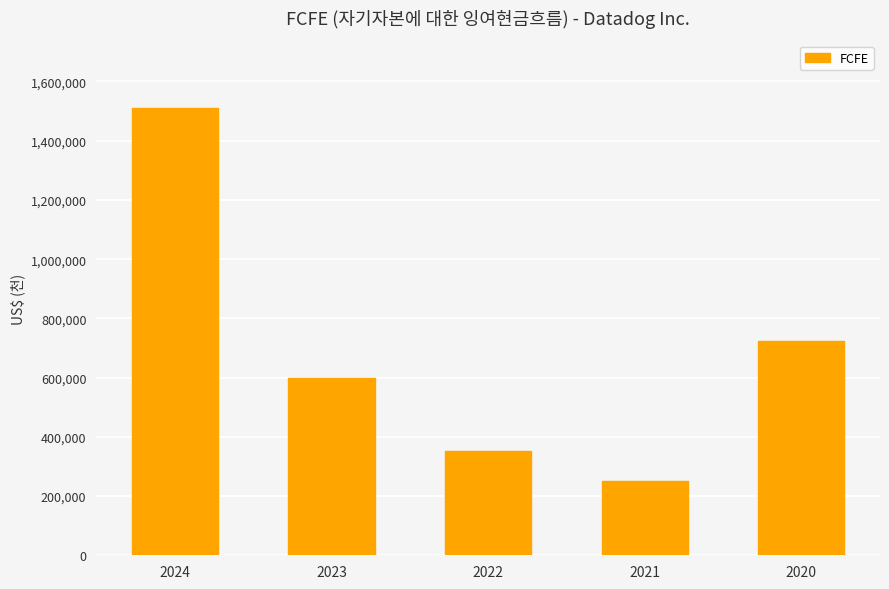

Is it true that the value at 2022 is 497511?

False